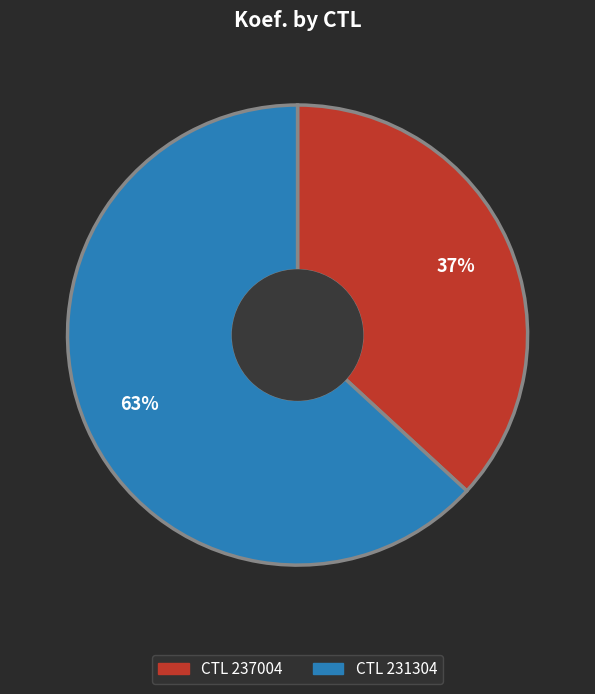

Does any single category account for the majority?

Yes